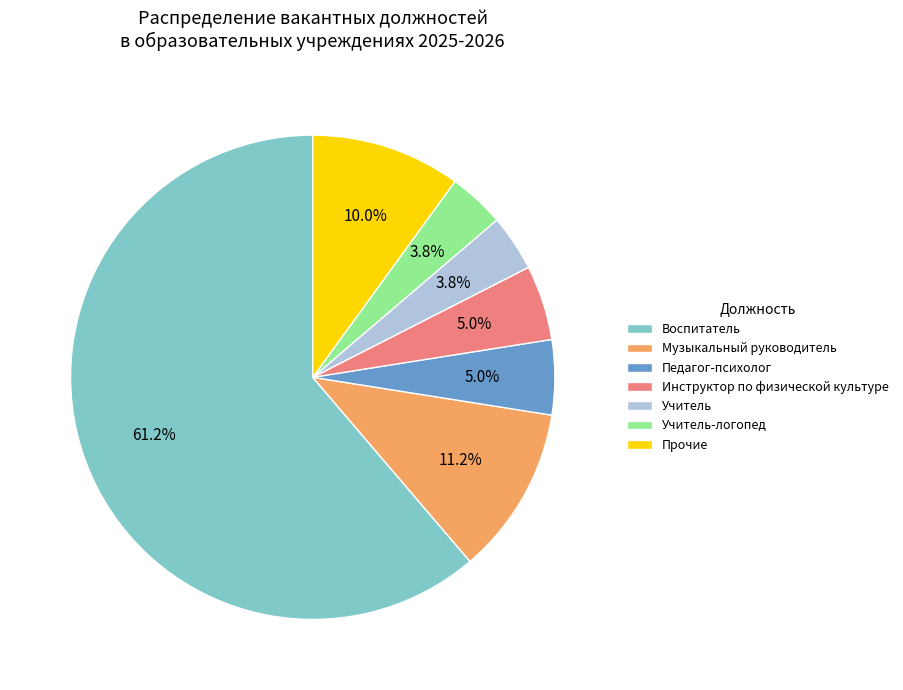

What is the largest slice in the pie chart?

Воспитатель